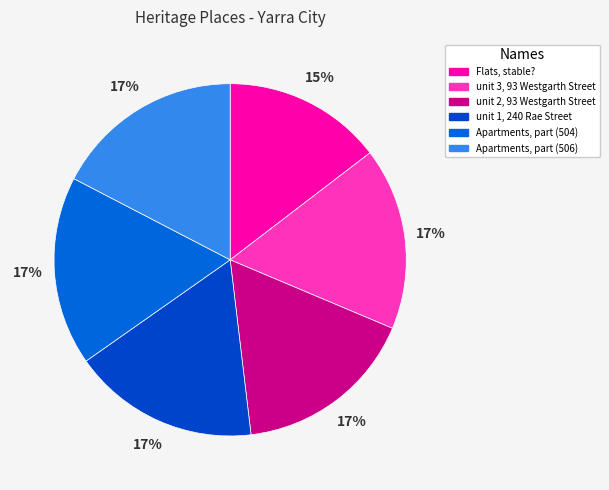

Is there any slice that represents more than half of the pie?

No